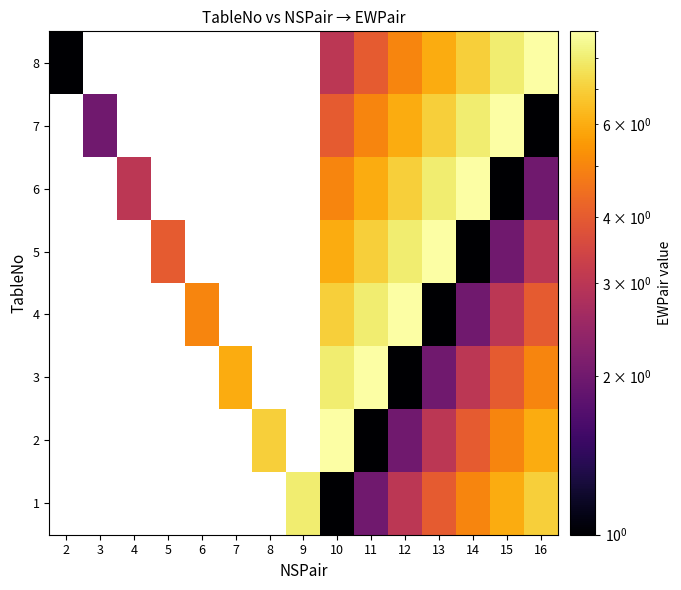

At 12, list the series in order from largest to smallest.

4, 5, 6, 7, 8, 1, 2, 3